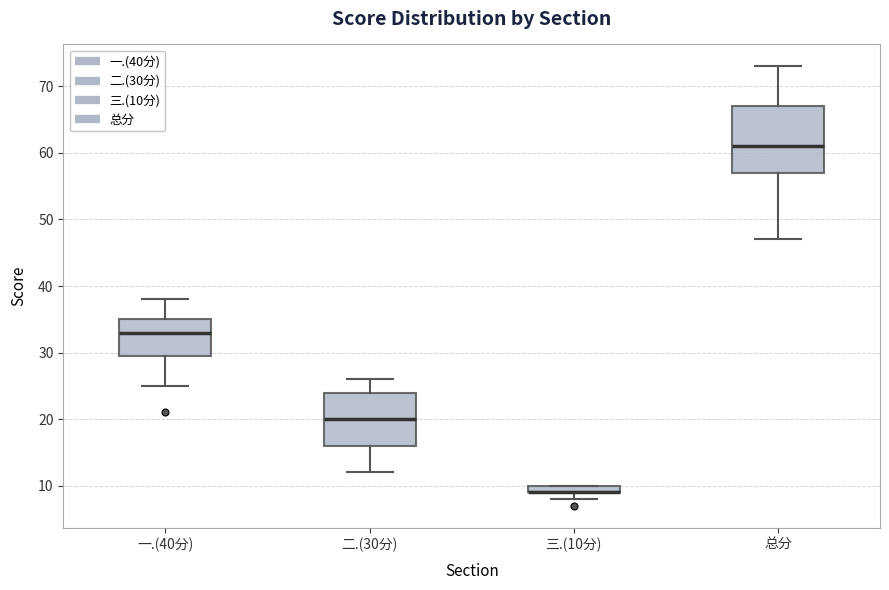

Where is the lower edge of the box for 二.(30分) on the y-axis? The values are not printed on the chart, so give them approximately, as read against the axis.

16